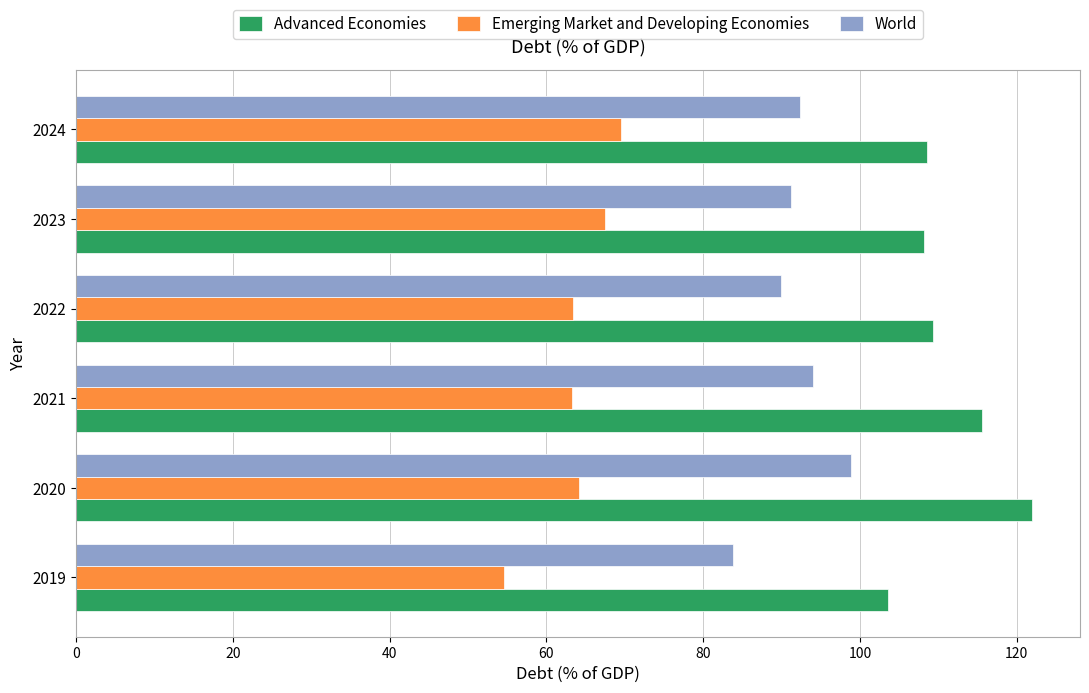

List the series in order of their overall mean, lowest first.

Emerging Market and Developing Economies, World, Advanced Economies